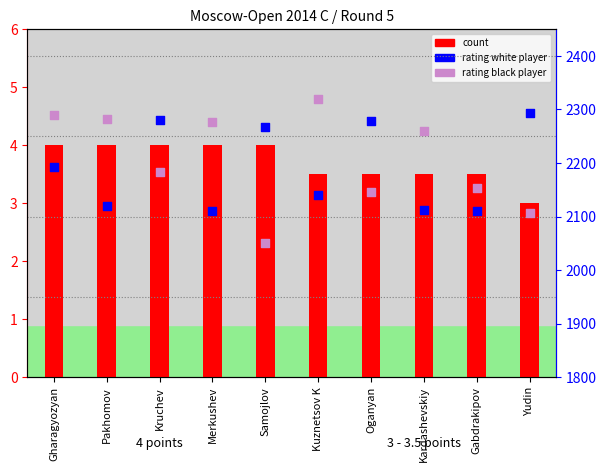

Which series has the largest Y range (max minus min)?

rating black